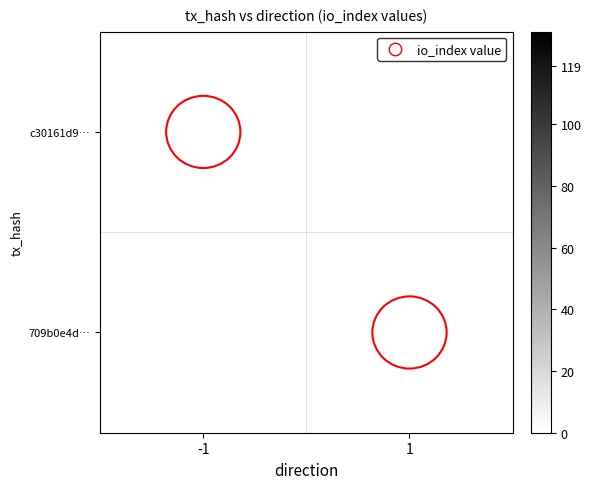

List the series in order of their peak value, lowest first.

c30161d9…, 709b0e4d…